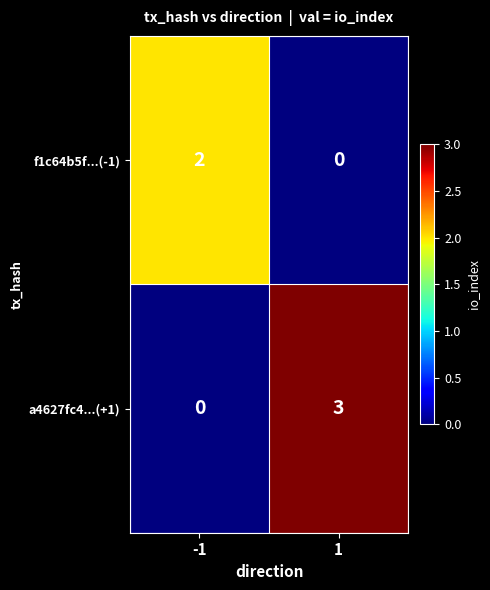

What is the difference between the maximum and minimum values in the a4627fc4...(+1) series?

3